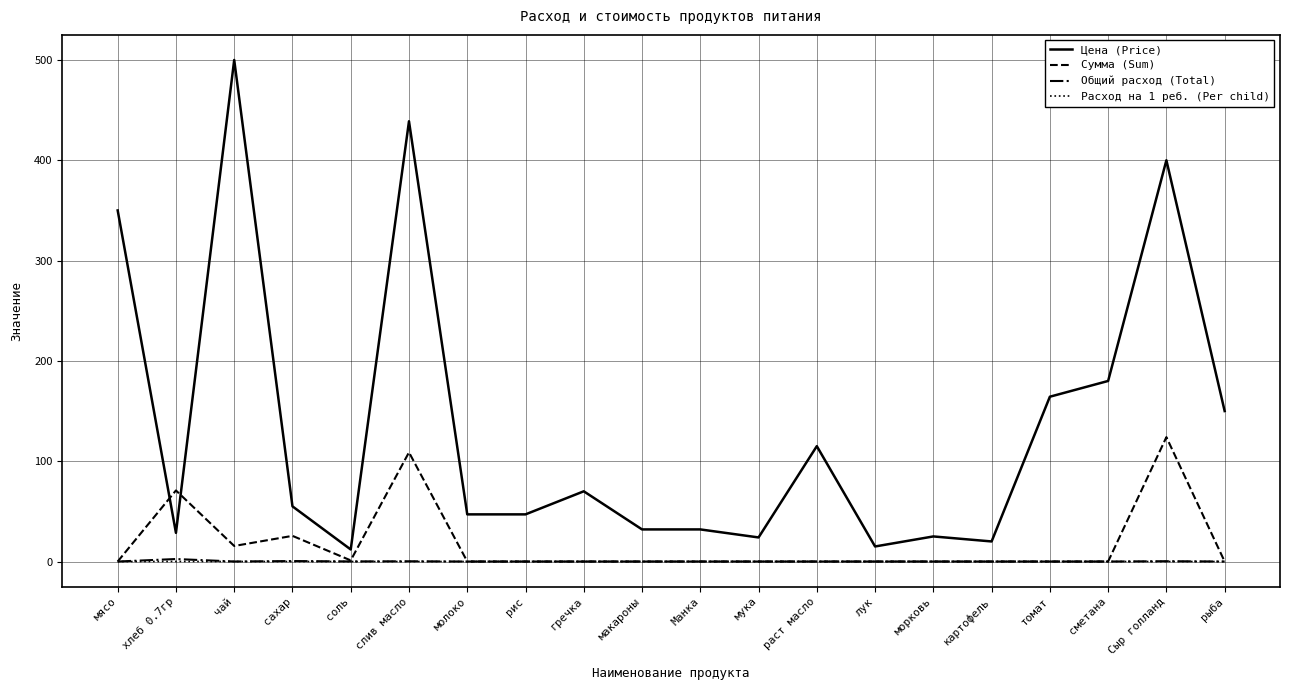

True or false: Расход на 1 реб. (Per child) and Цена (Price) cross at least once.

False